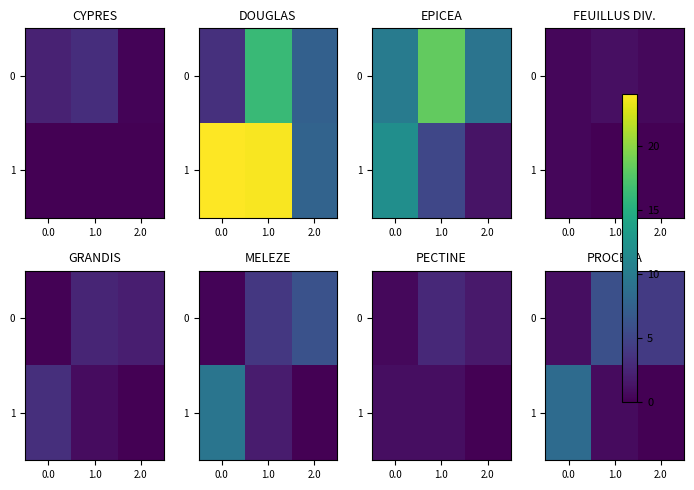

What is the highest value of the 1 series?

8.4